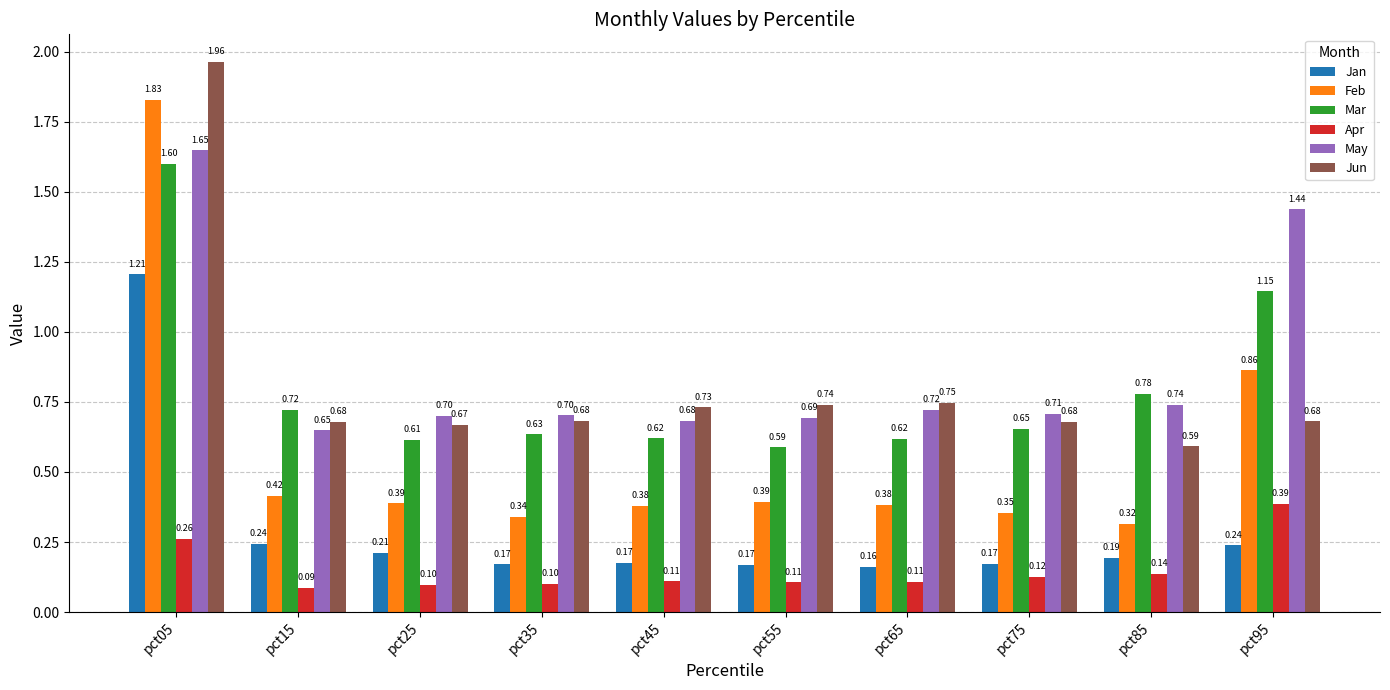

What is the spread (max minus min) of values at pct05?

1.7